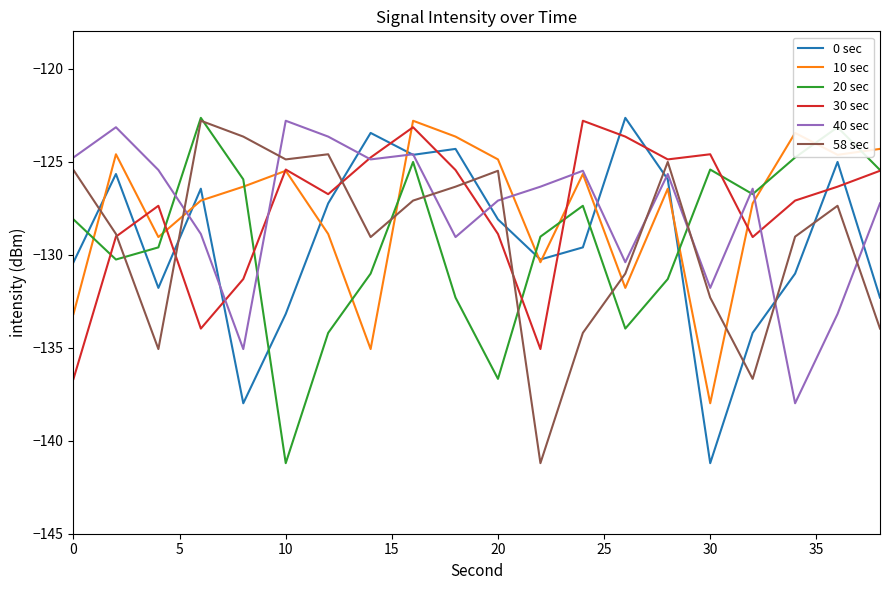

What are all the series names shown in the legend?

0 sec, 10 sec, 20 sec, 30 sec, 40 sec, 58 sec